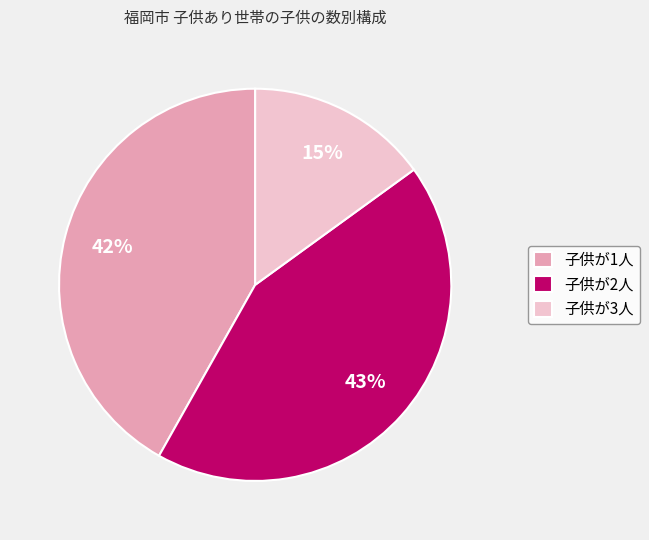

Is there a majority slice in this chart?

No